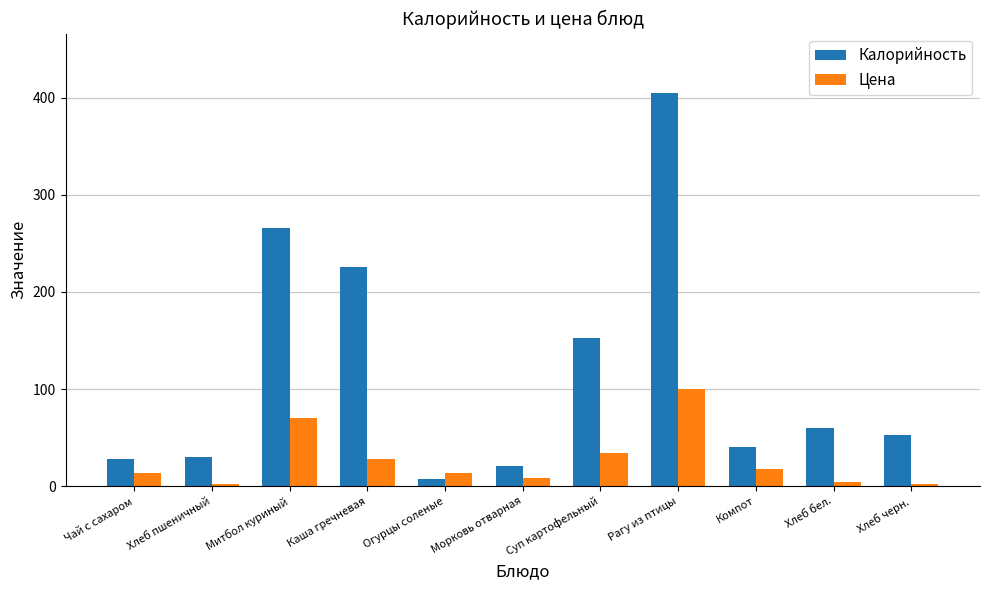

Between Суп картофельный and Хлеб черн., which series saw the biggest shift?

Калорийность